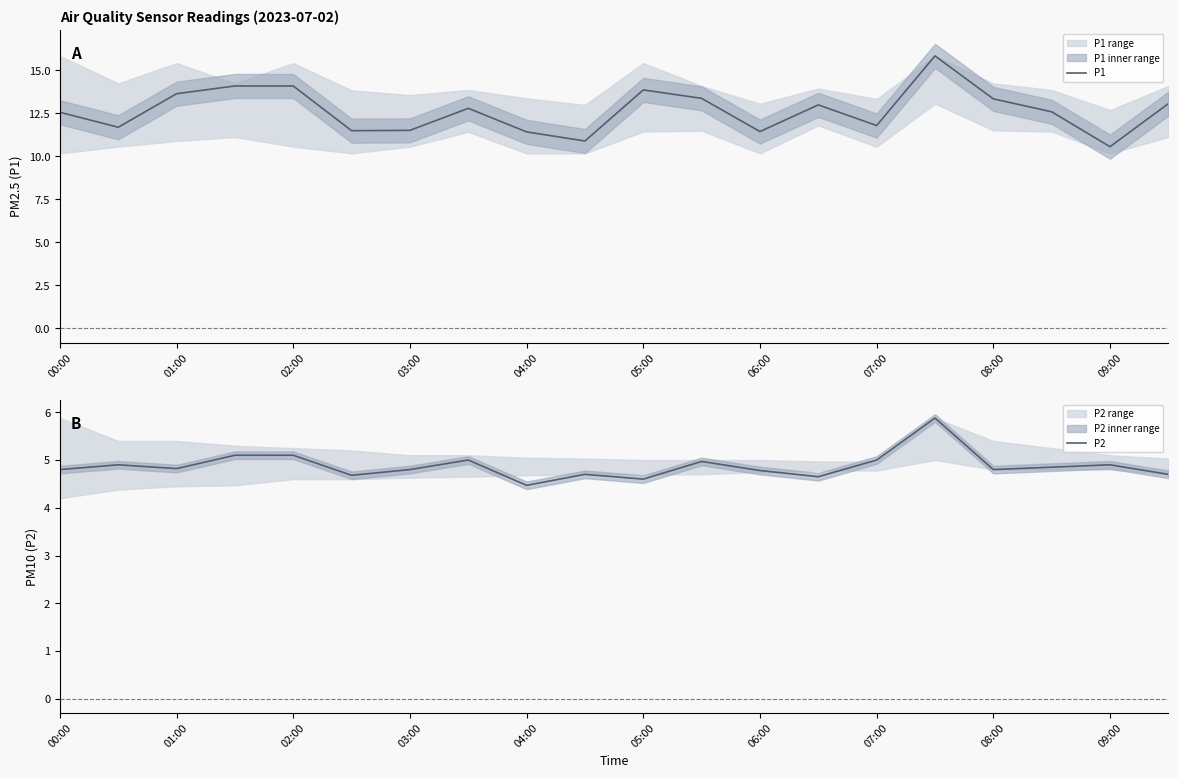

The P1 series shows 6.5 at 02:00. True or false?

False